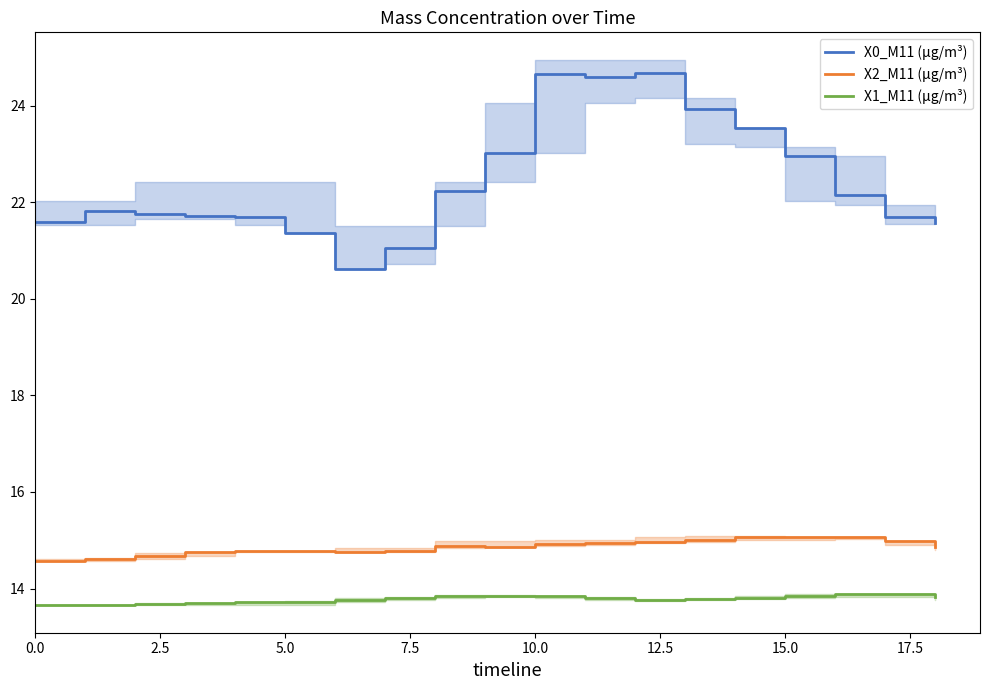

True or false: X2_M11 (μg/m³) and X1_M11 (μg/m³) intersect in this chart.

False